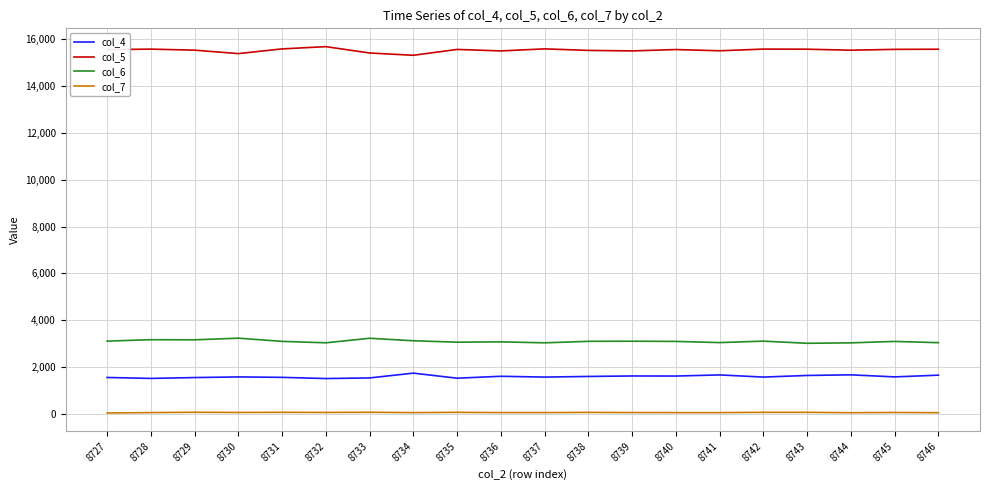

Which series has the largest total across all categories?

col_5